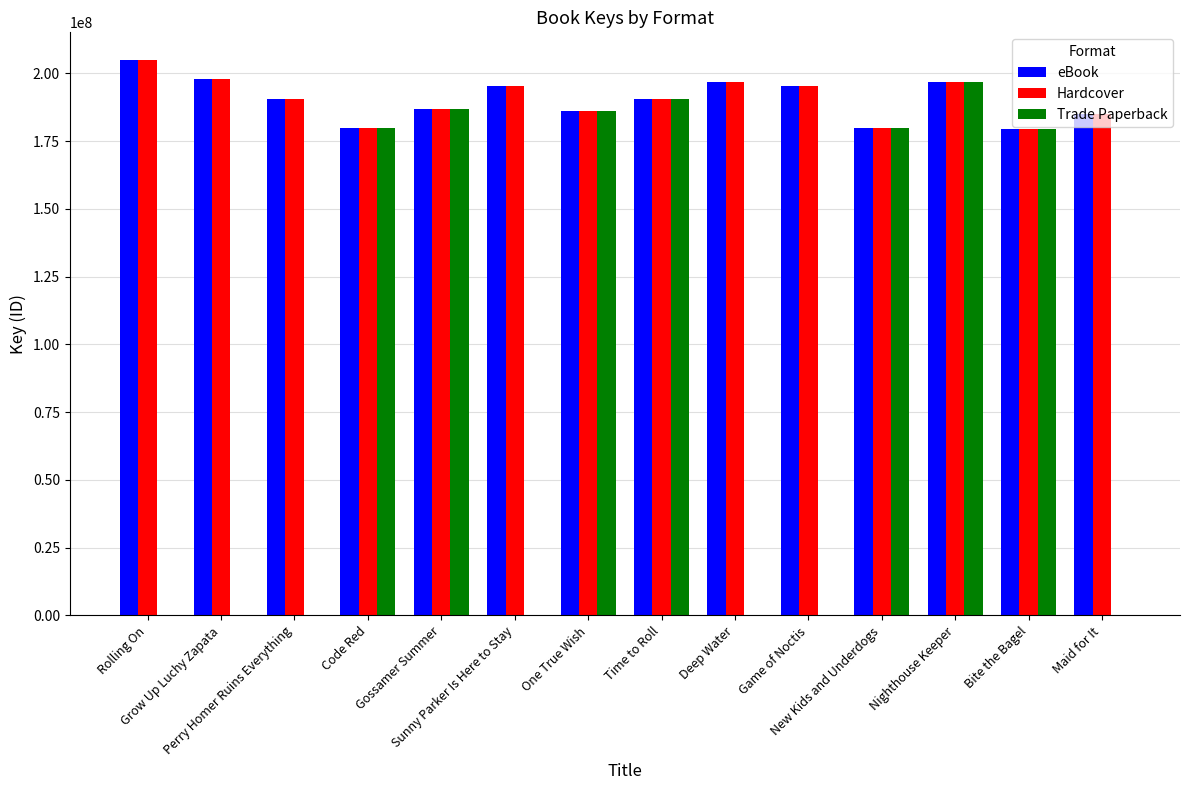

What is the highest value of the Hardcover series?

204849400